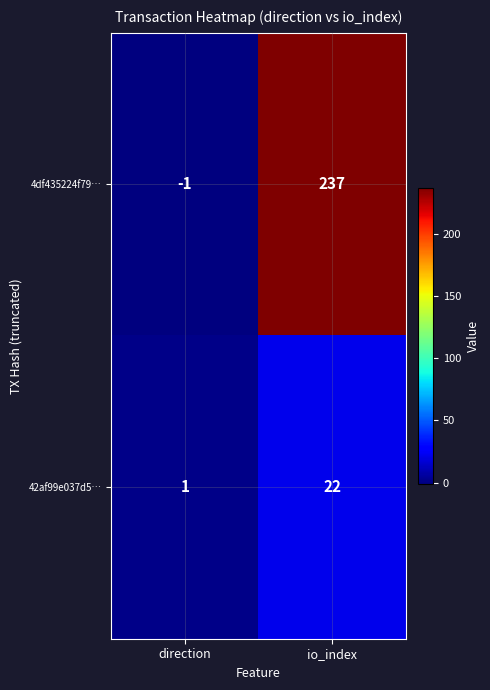

What is the approximate value of 42af99e037d5… at io_index, to the nearest 5?

20